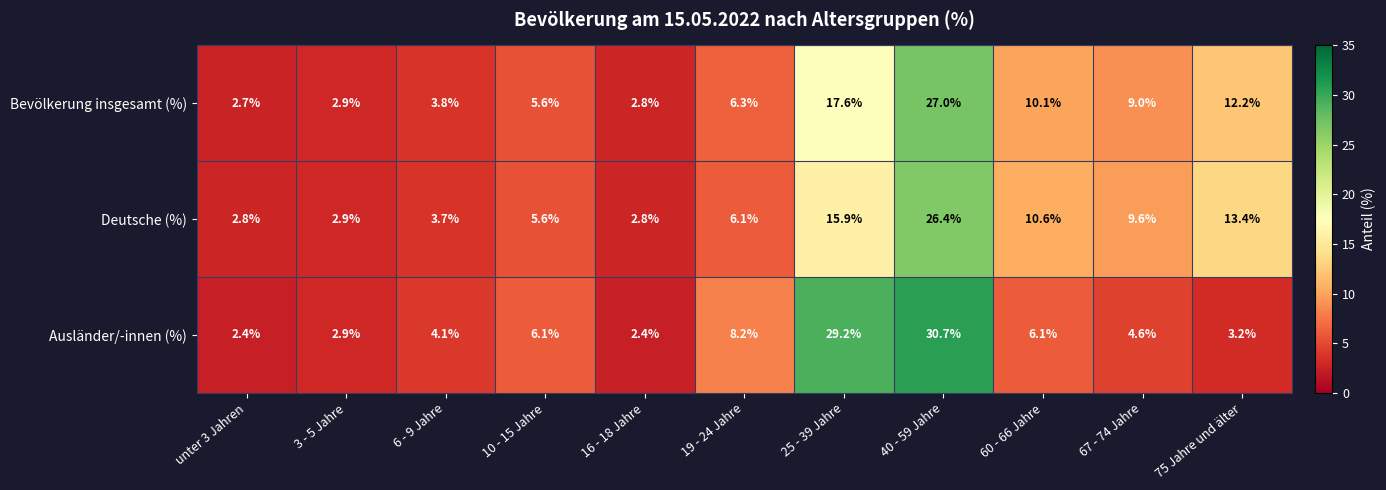

Is it true that Bevölkerung insgesamt (%) equals 10.1 at 60 - 66 Jahre?

True